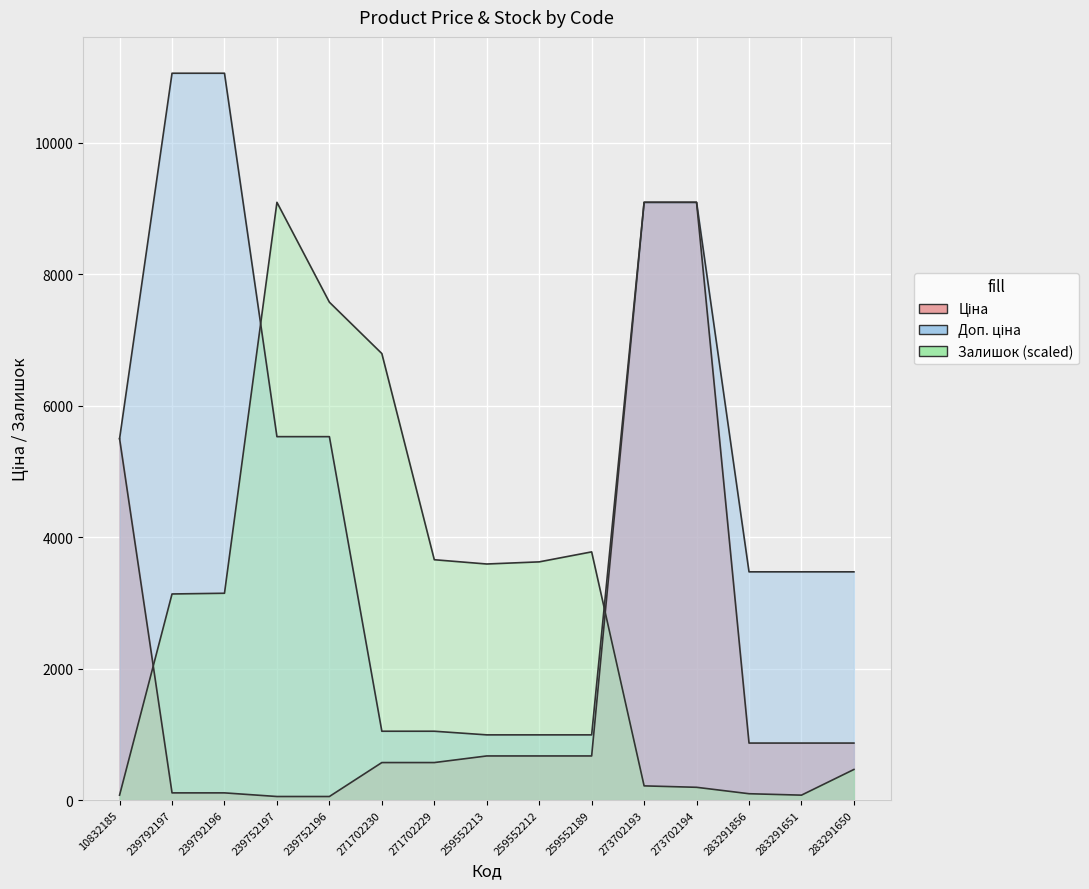

True or false: Залишок has a value of 667.4 at 239792196.

False